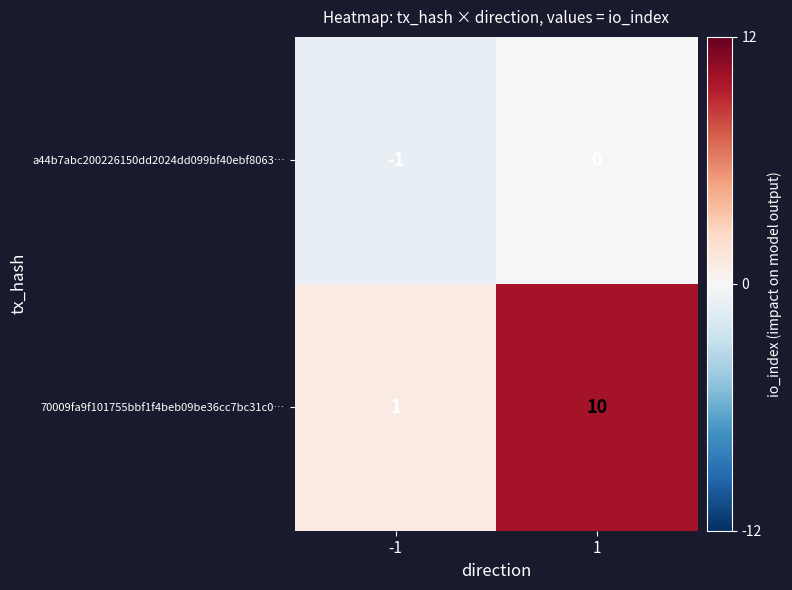

Which category has the lowest value across all series?

-1